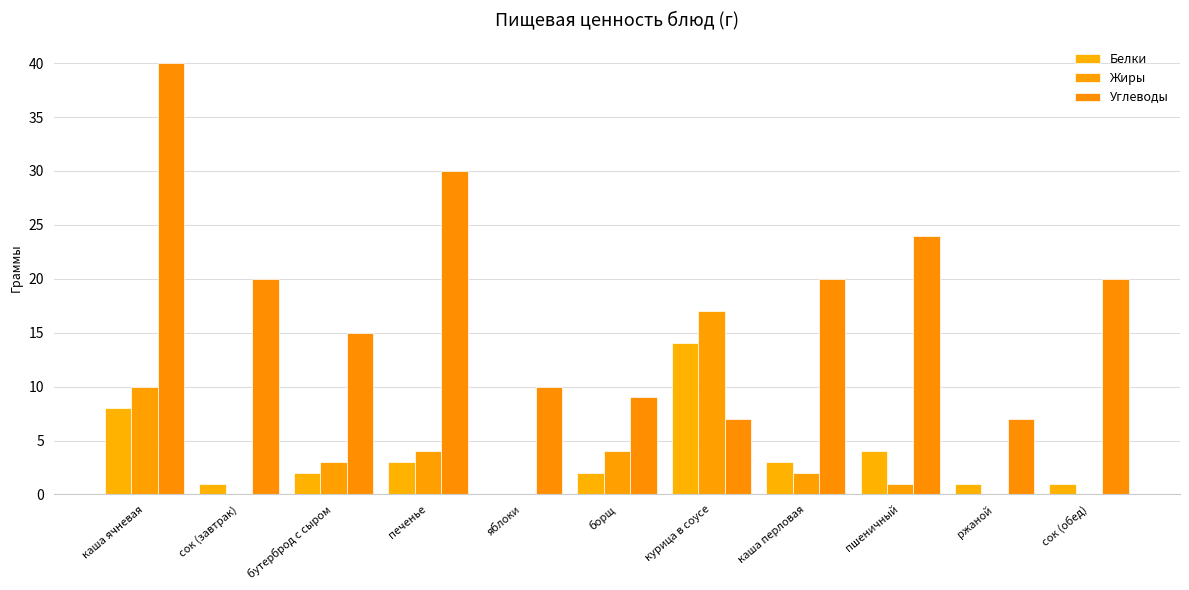

At which label is Жиры closest to 8?

каша ячневая